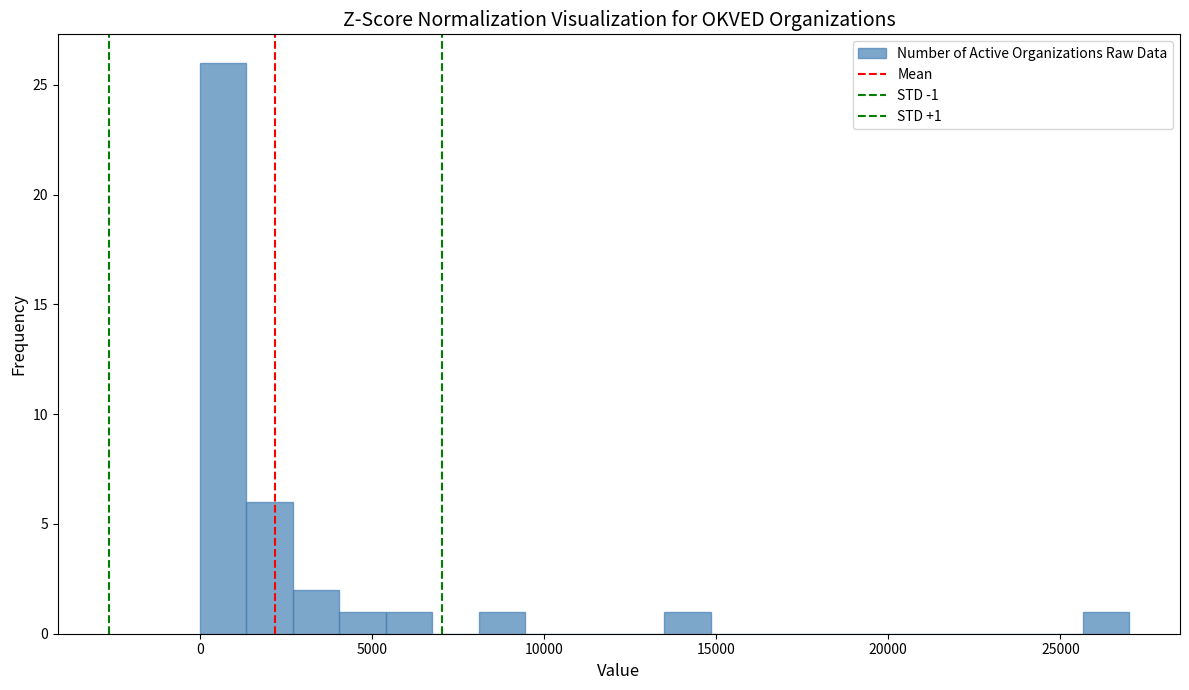

Around what value on the x-axis is the tallest bar? Give the approximate position of its centre, as read against the axis.

500